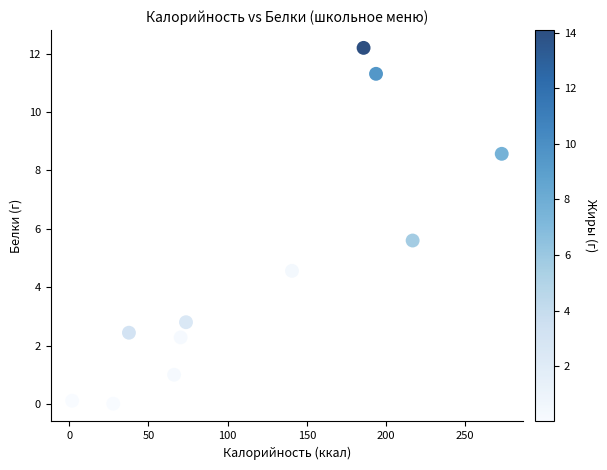

What is the average X value?

117.1